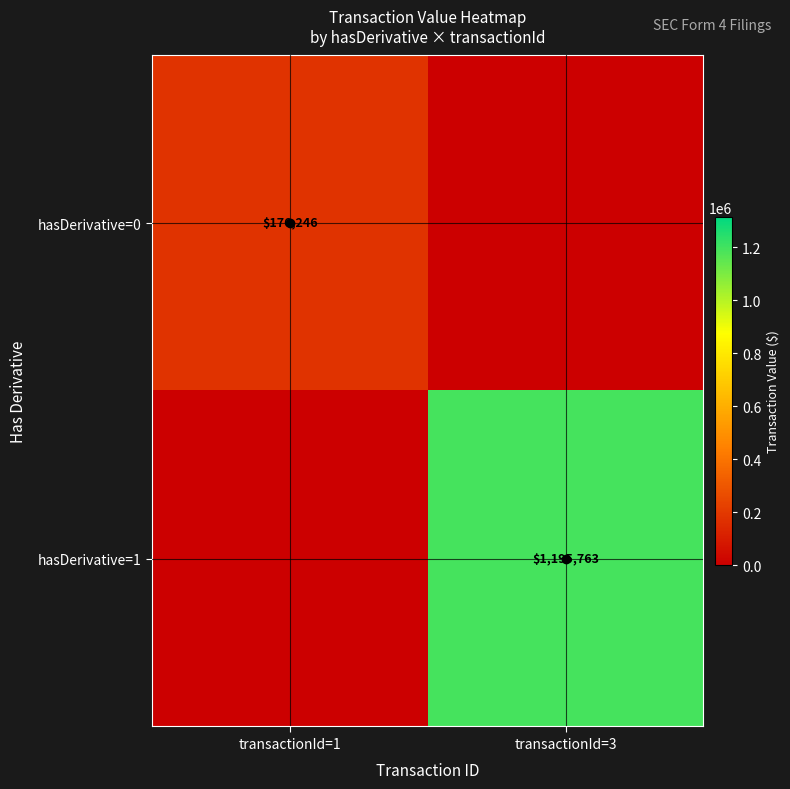

True or false: hasDerivative=0 has a value of 260967 at transactionId=1.

False